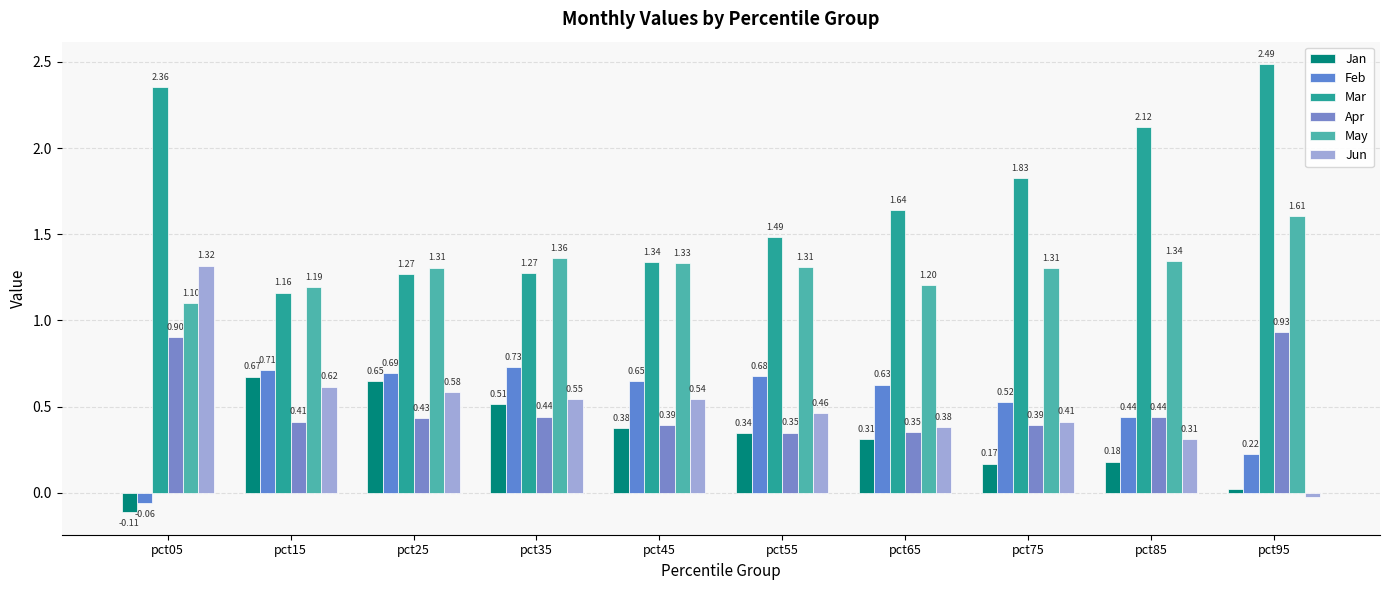

What is the value of the May bar at the 9th from the left?

1.3